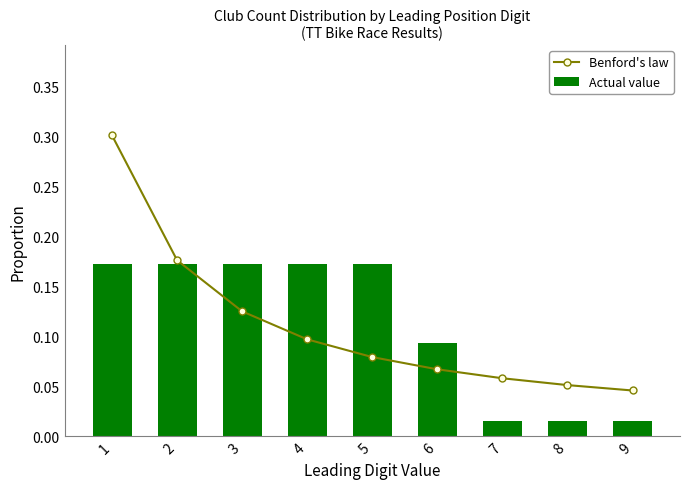

At how many categories does at least one series exceed 0?

9